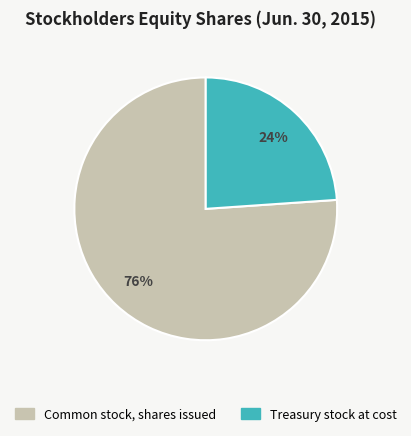

Which slice represents more than half of the pie?

Common stock, shares issued